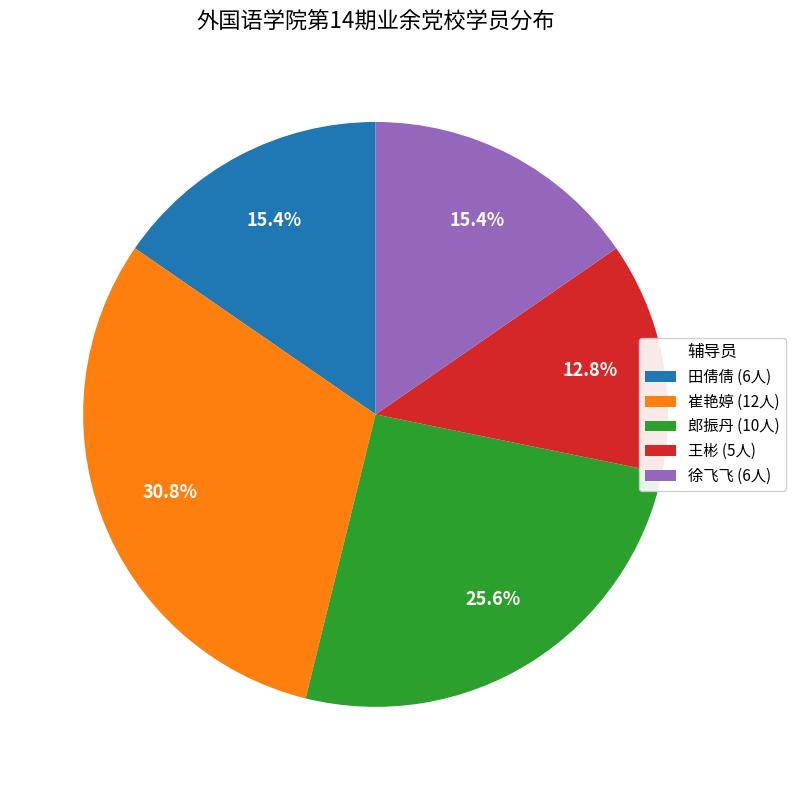

Does any single category account for the majority?

No